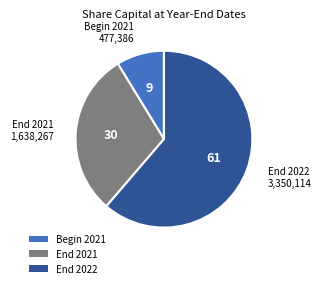

Approximately how many times larger is the value at End 2022 compared to Begin 2021?

7.0